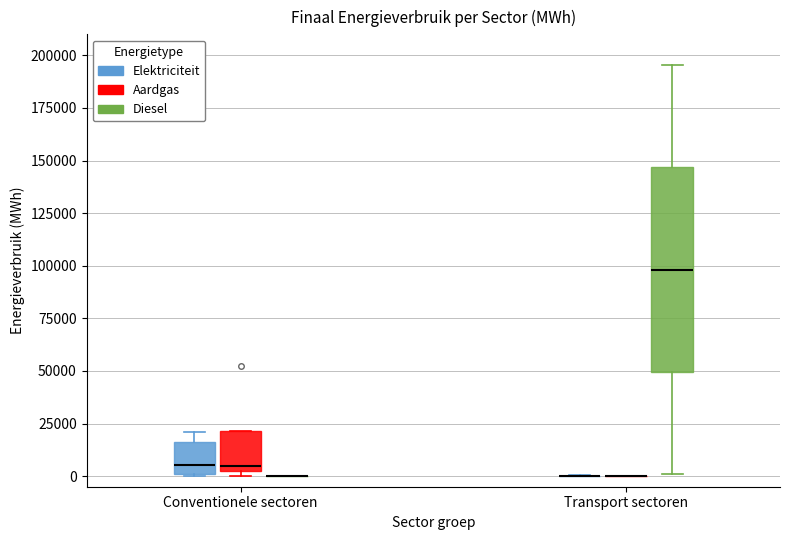

Where does the median line of the box for Conventionele sectoren (Aardgas) sit on the y-axis? The values are not printed on the chart, so give them approximately, as read against the axis.

5000